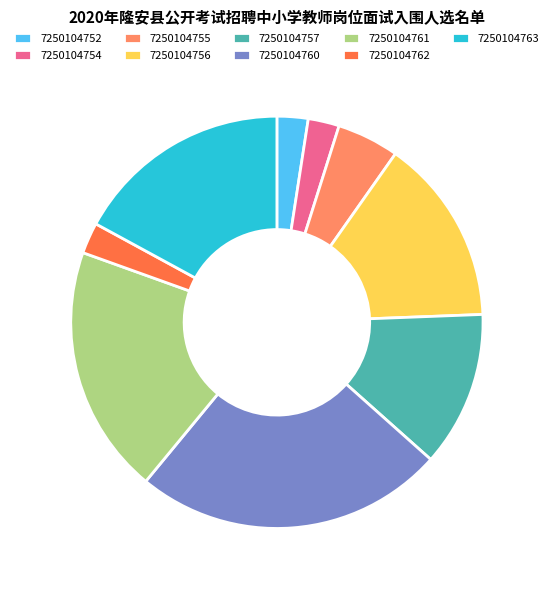

Does any single category account for the majority?

No